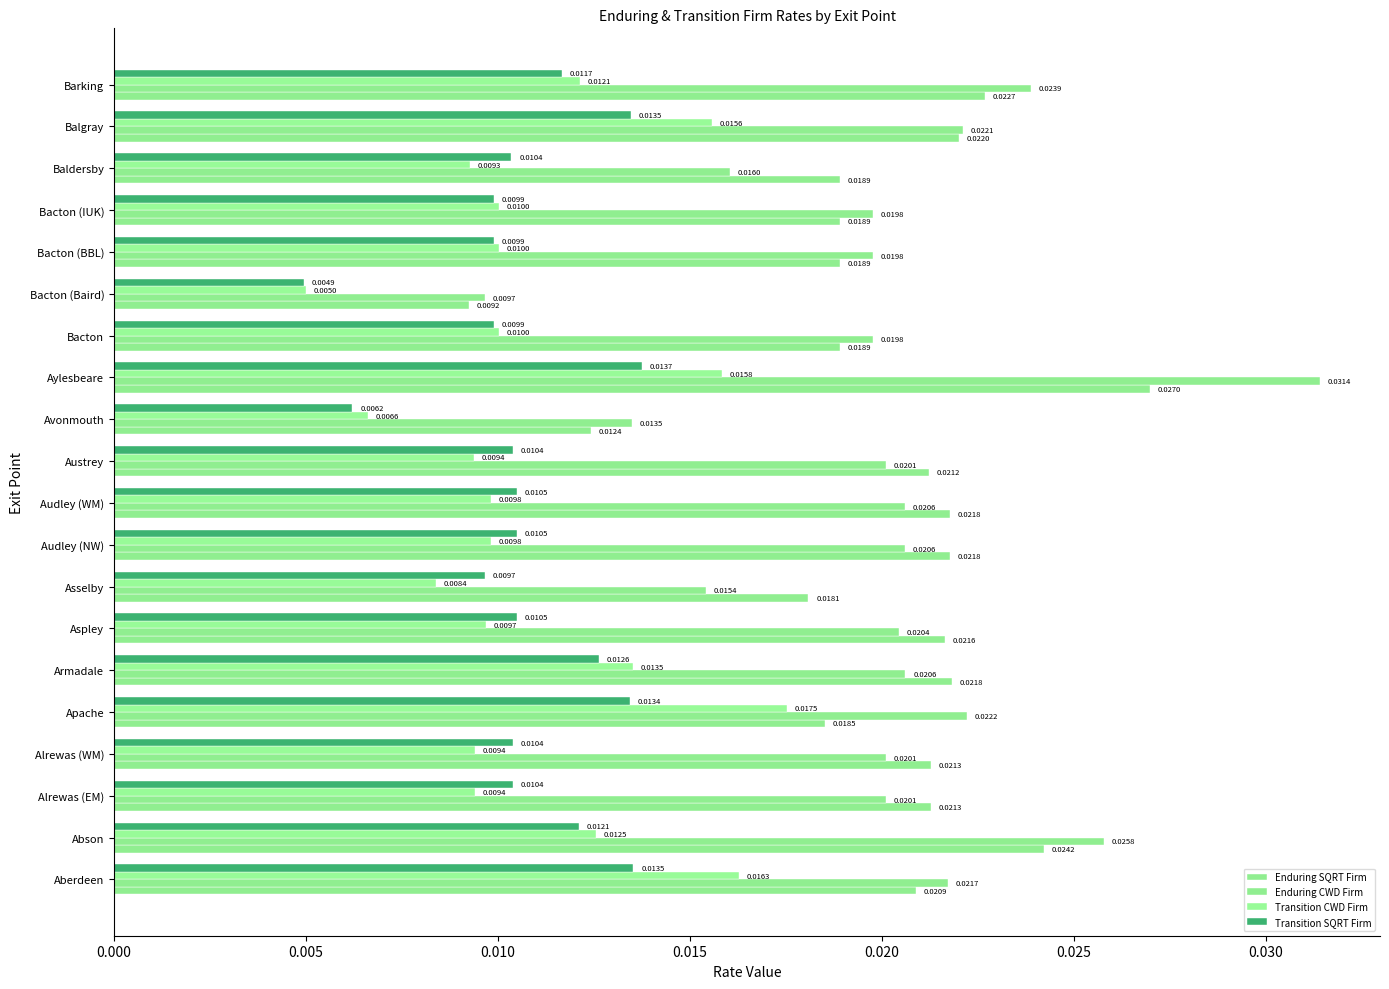

How many distinct data groups are displayed?

4